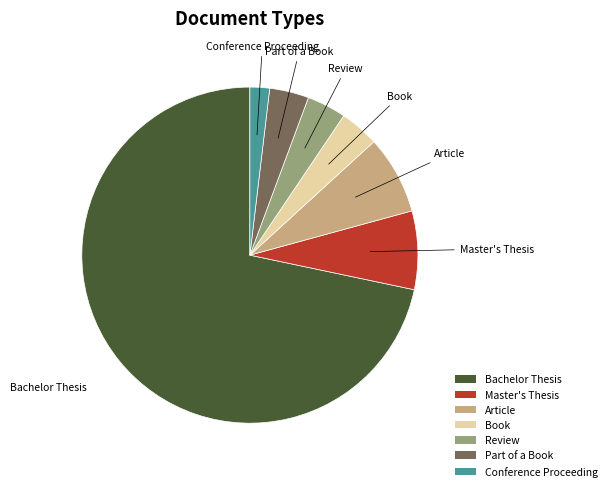

Do Book and Conference Proceeding together represent more than half of the pie?

No